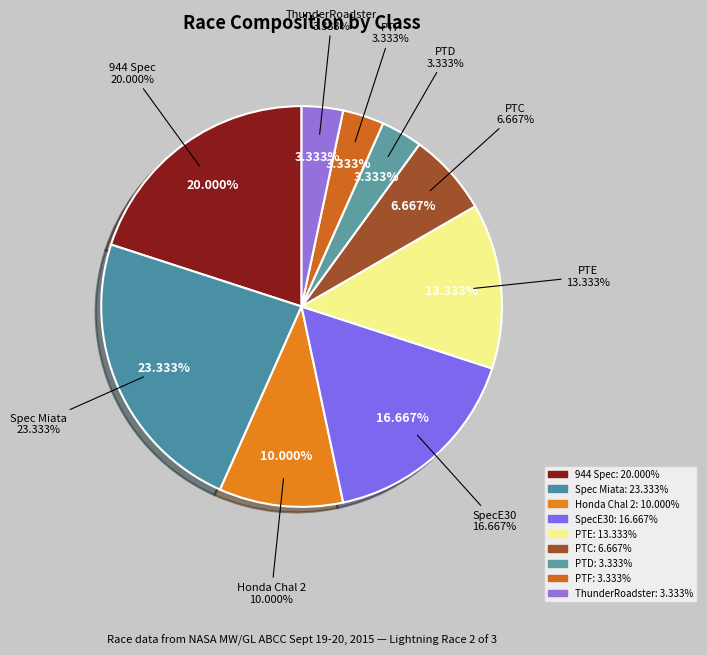

Is the sum of PTF and 944 Spec greater than half?

No